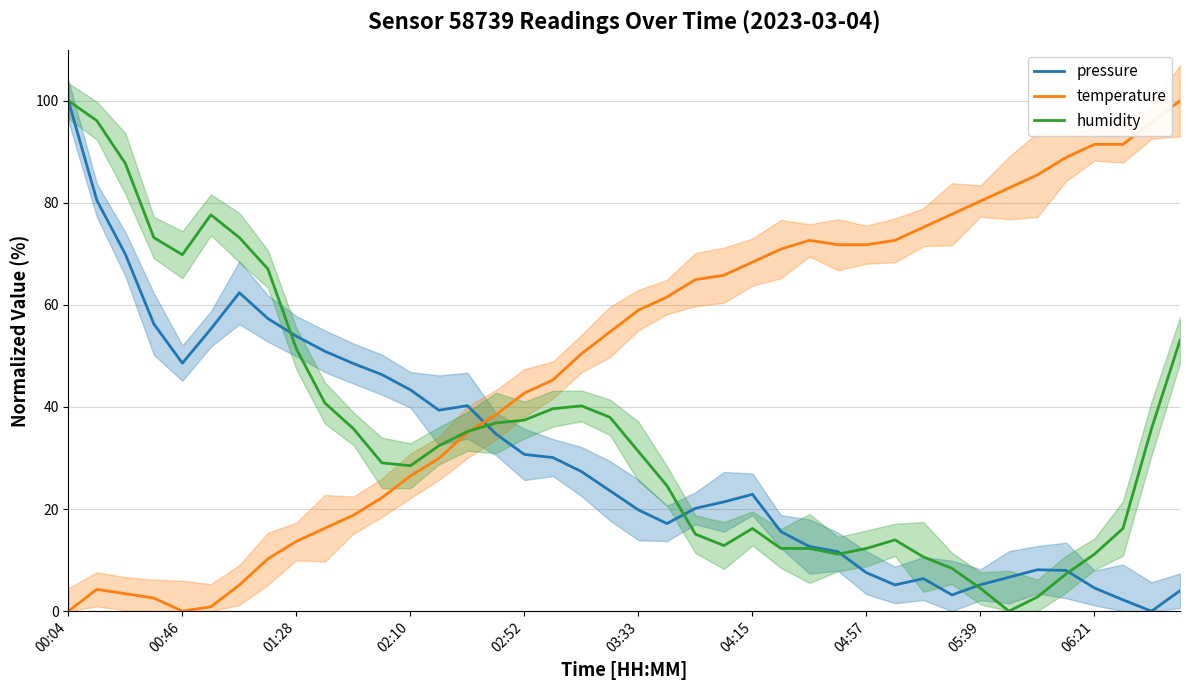

True or false: pressure has more than 1 interior local peaks.

True